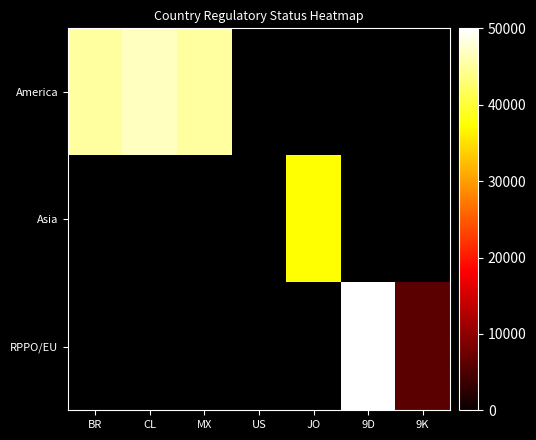

Which has a higher value, BR or US?

BR